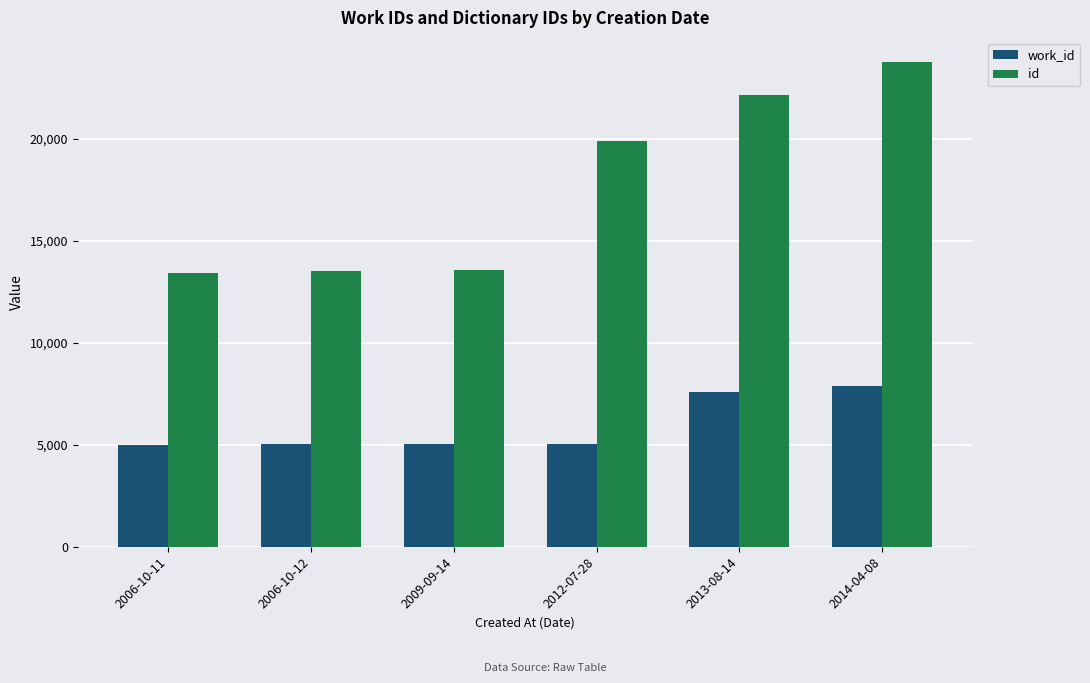

What is the maximum value for work_id?

7863